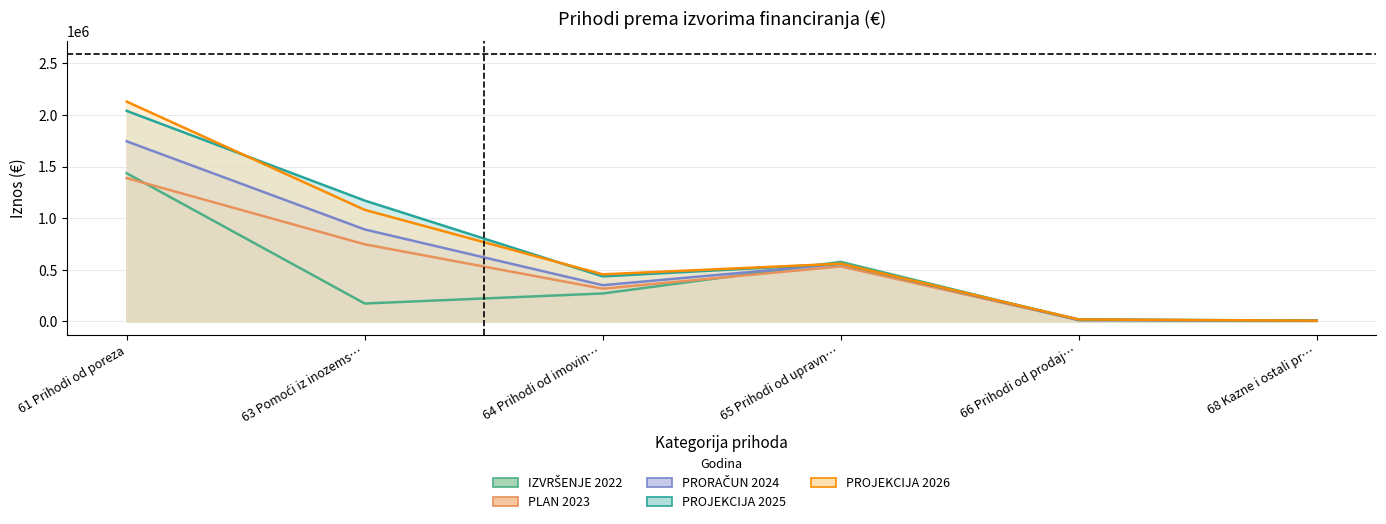

After their last crossing, which series has the higher values: PROJEKCIJA 2025 or IZVRŠENJE 2022?

IZVRŠENJE 2022